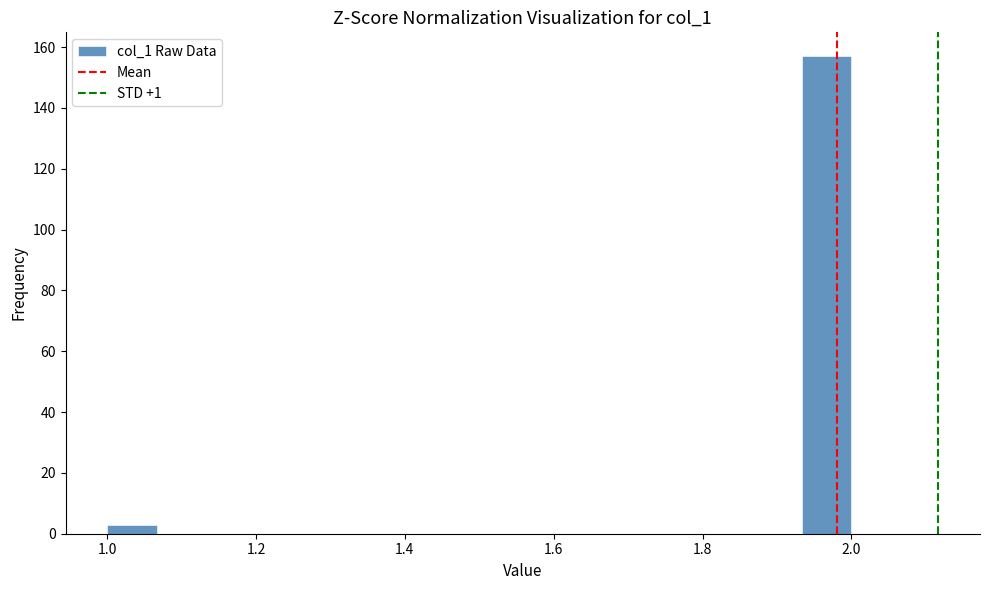

Around what value on the x-axis is the tallest bar? Give the approximate position of its centre, as read against the axis.

1.96